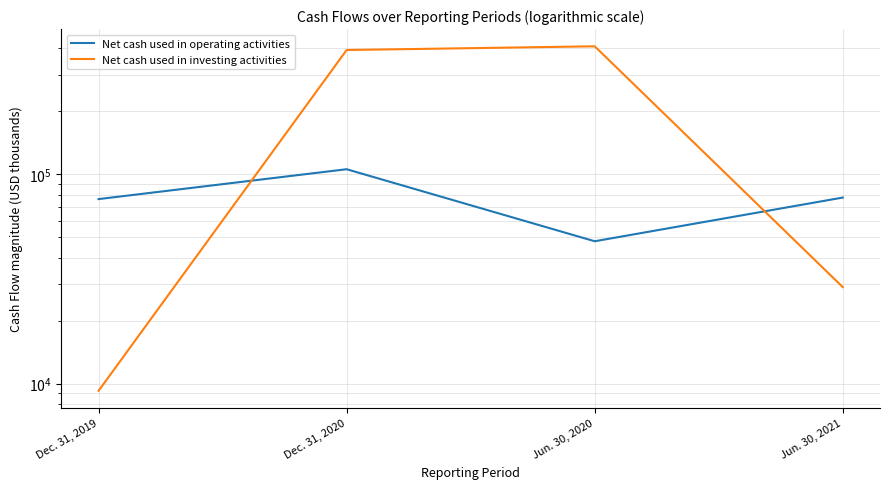

Rank the categories by Net cash used in operating activities value from highest to lowest.

Dec. 31, 2020, Jun. 30, 2021, Dec. 31, 2019, Jun. 30, 2020